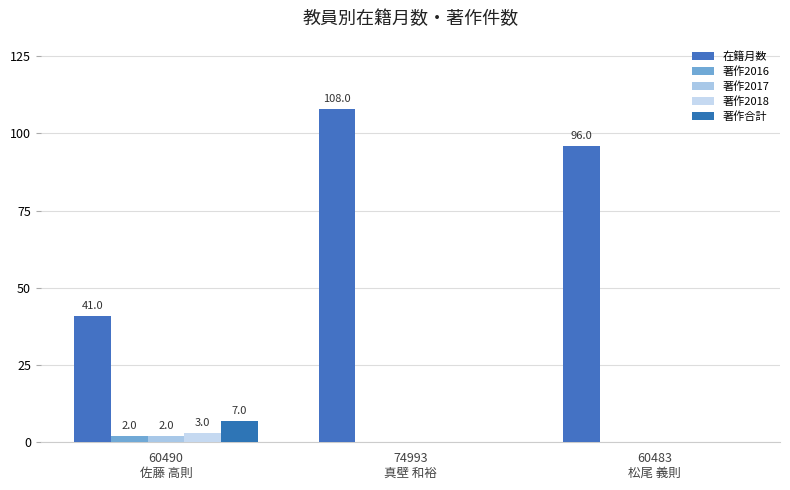

How many data points does each series have?

3